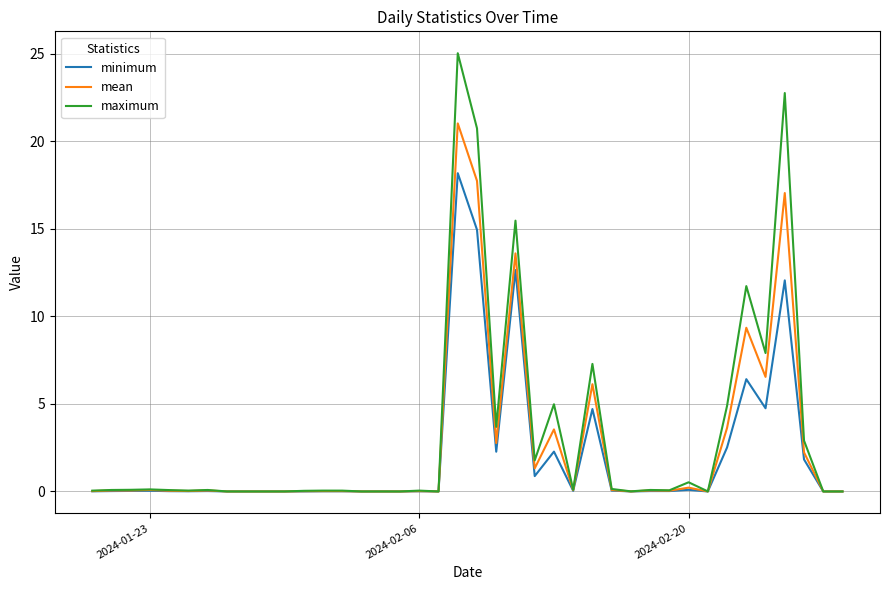

What is the maximum value for minimum?

18.2